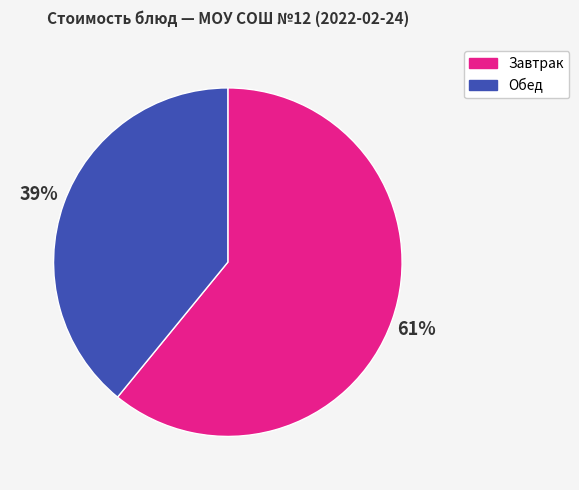

To the nearest percent, what is the average slice percentage?

50%